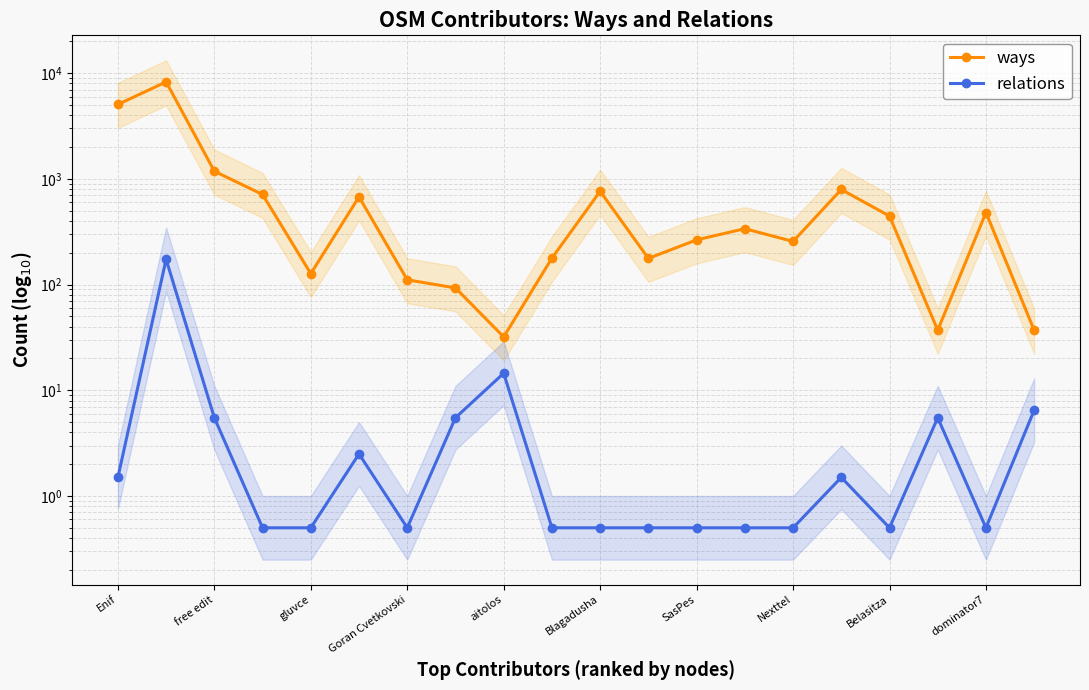

Where does the ways series first go above 338?

Enif